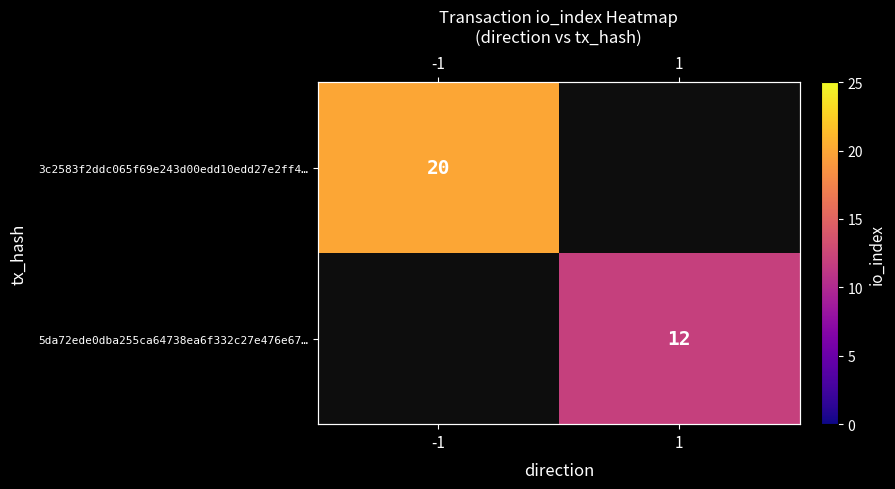

How many categories are shown in the chart?

2